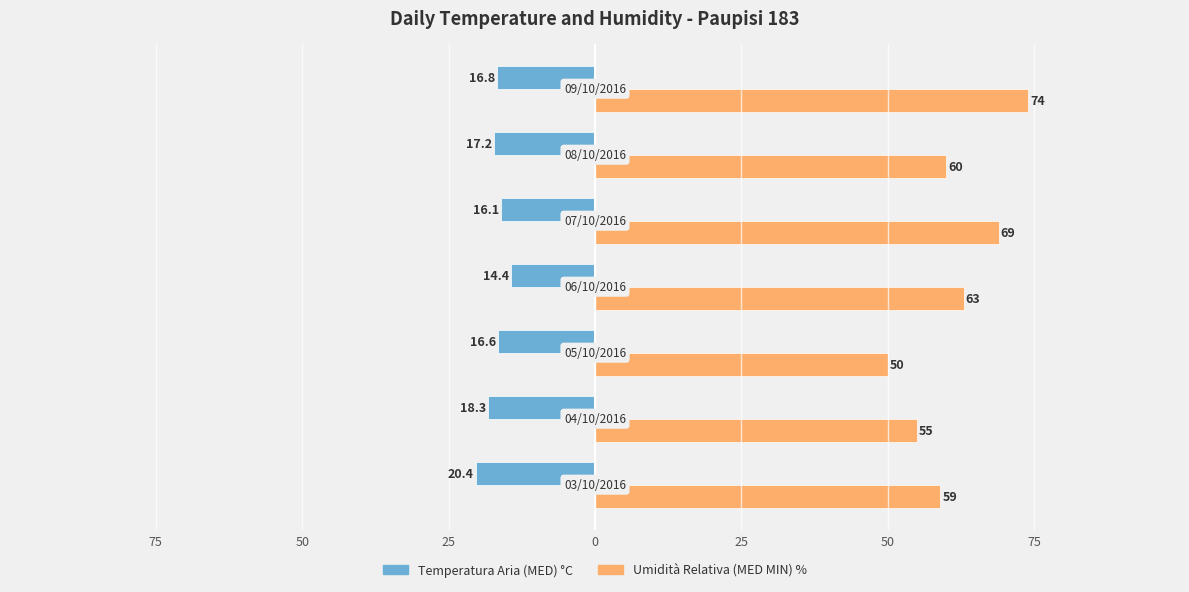

What are all the series names shown in the legend?

Temperatura Aria (MED) °C, Umidità Relativa (MED MIN) %